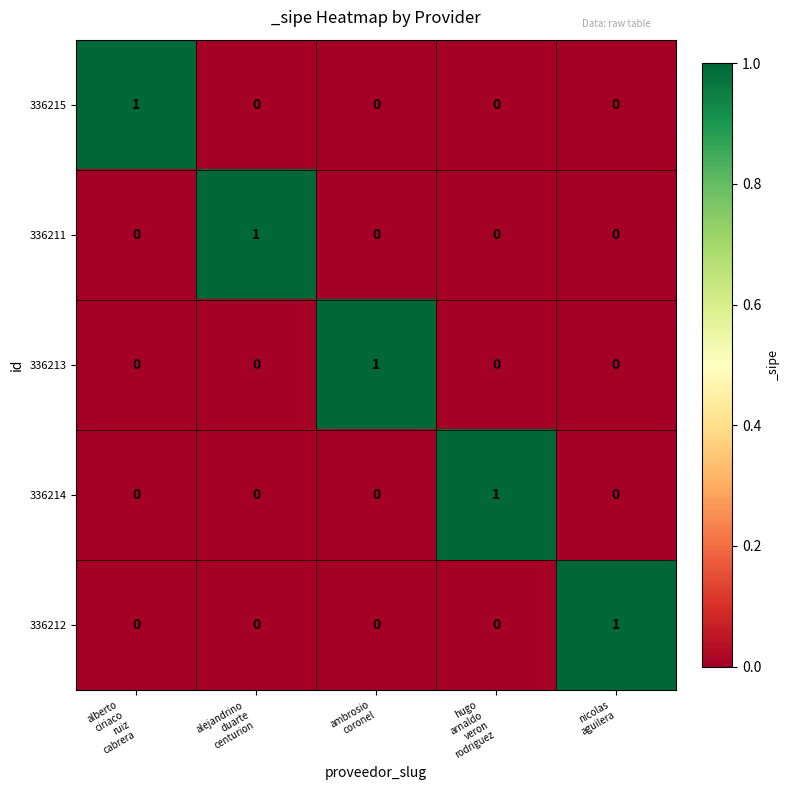

At how many categories does at least one series exceed 0?

5